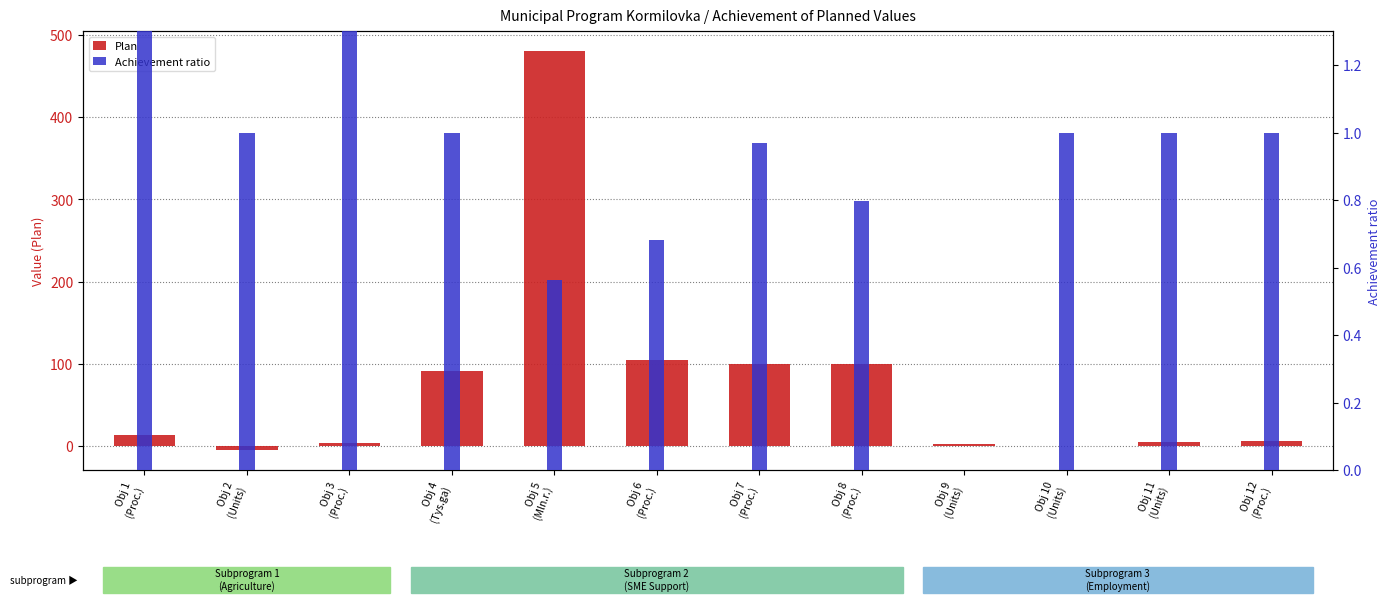

At which label does Plan first exceed 13?

Obj 4
(Tys.ga)